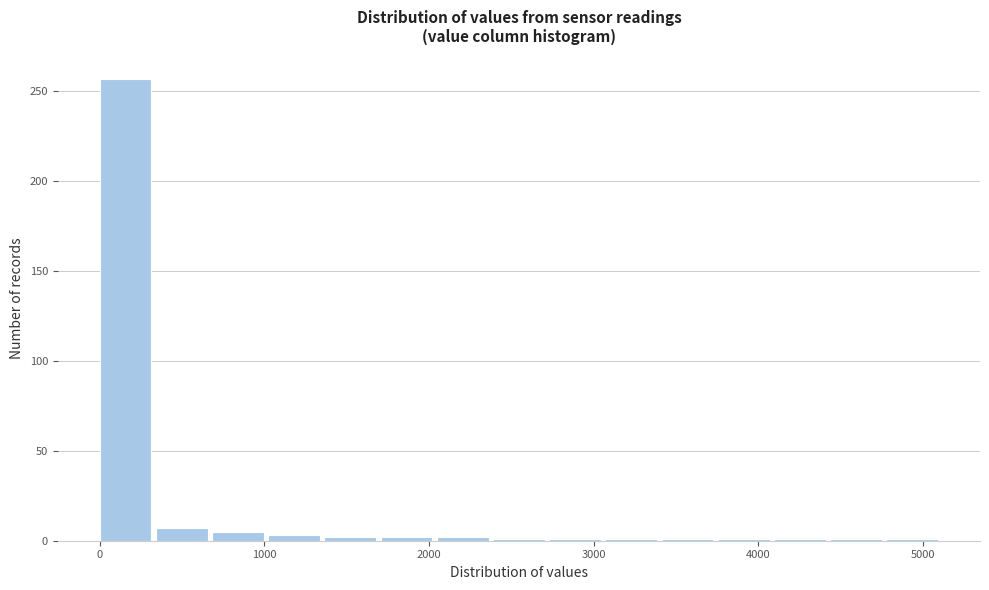

Around what value on the x-axis is the tallest bar? Give the approximate position of its centre, as read against the axis.

200